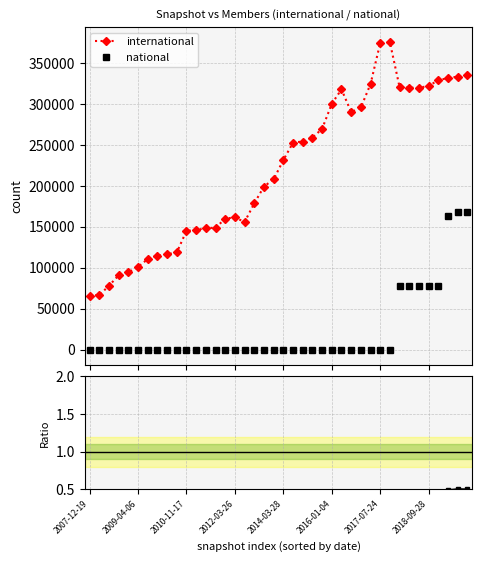

How many ratio nat/intl values are between 0 and 1?

40